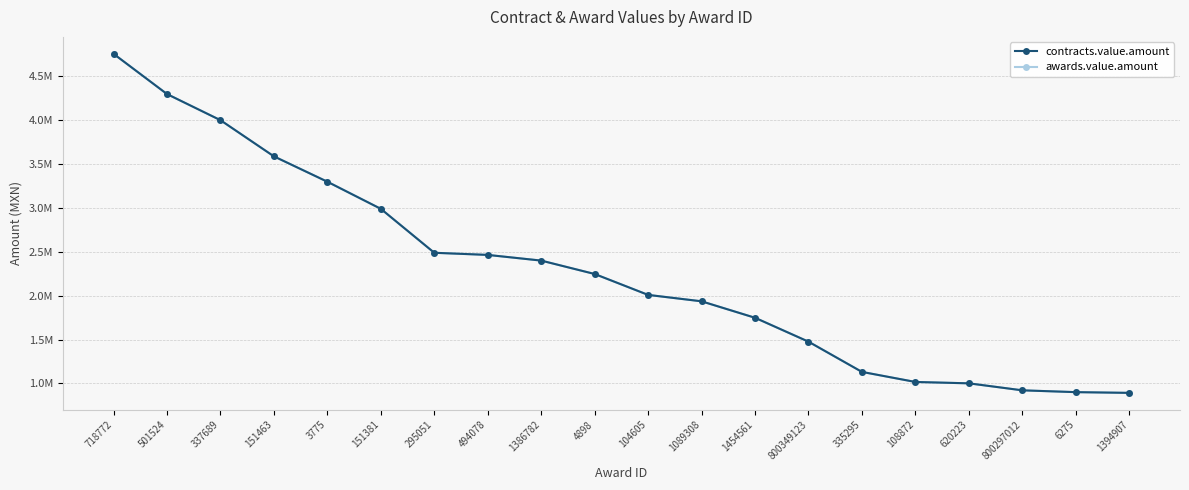

Which series has the widest spread of values?

contracts.value.amount